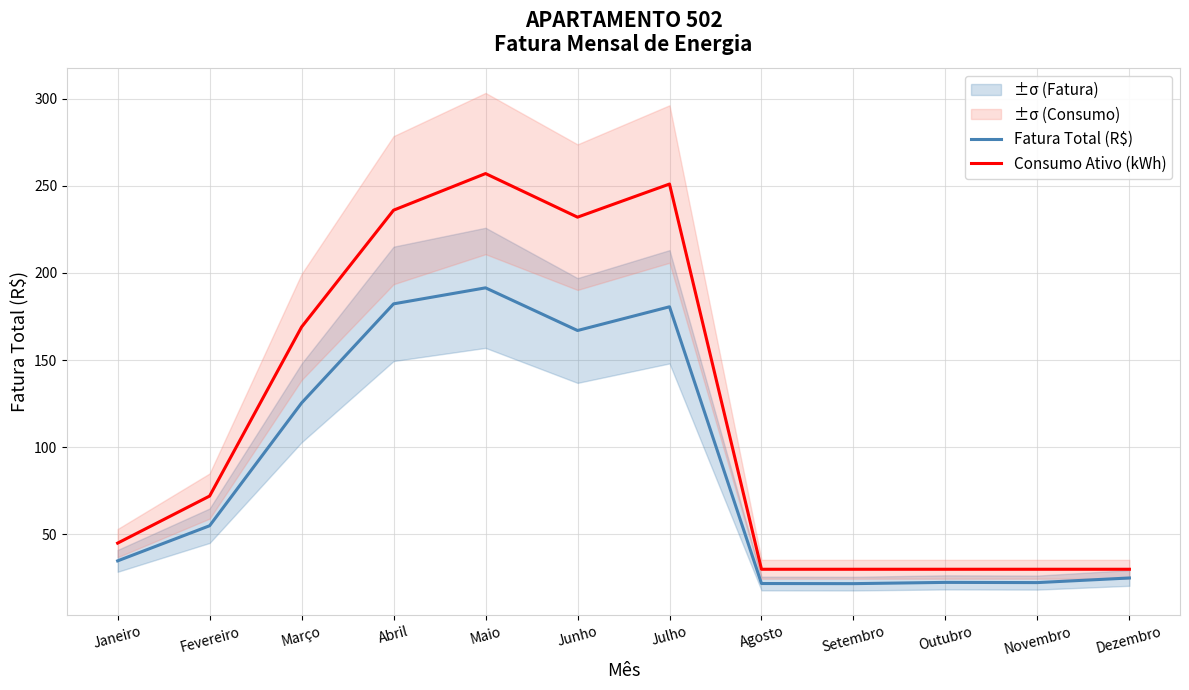

How many series are shown in this chart?

2